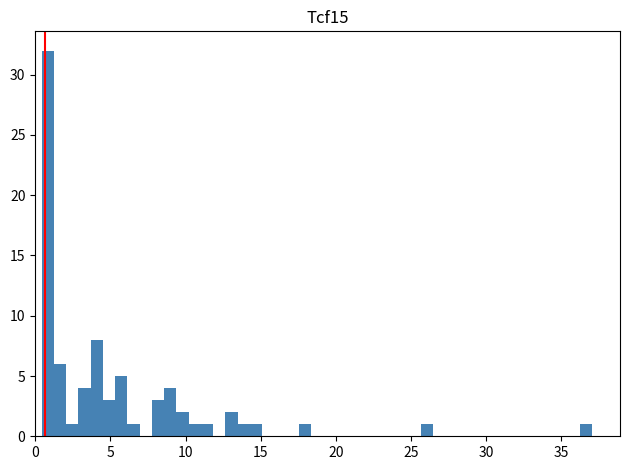

Read against the x-axis, roughly where is the centre of the tallest bar?

1.0